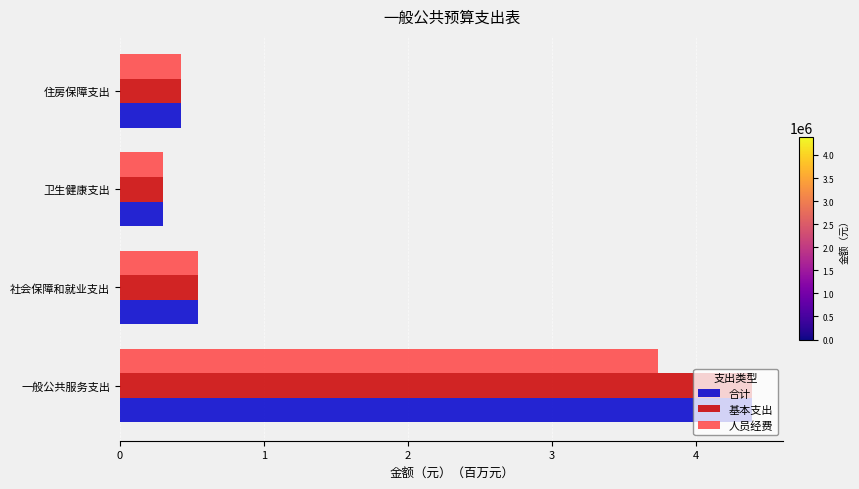

What is the difference between the highest and lowest values at 一般公共服务支出?

0.6